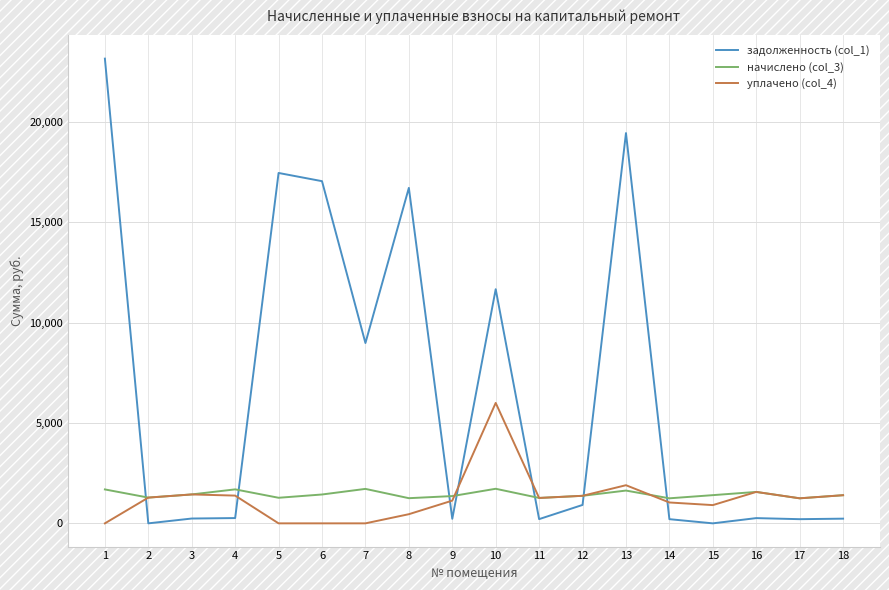

At which label is задолженность (col_1) closest to 11576?

10